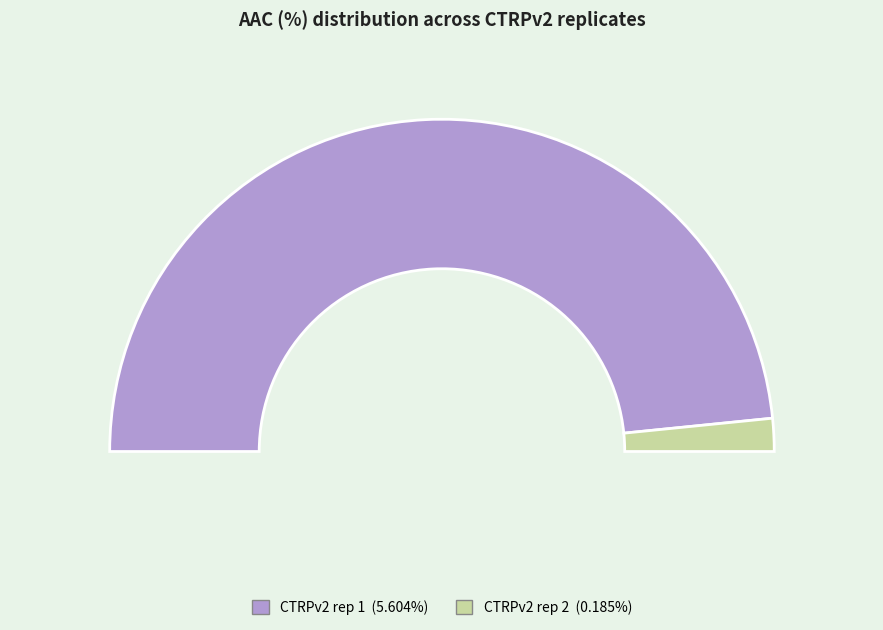

How many slices are in this pie chart?

3